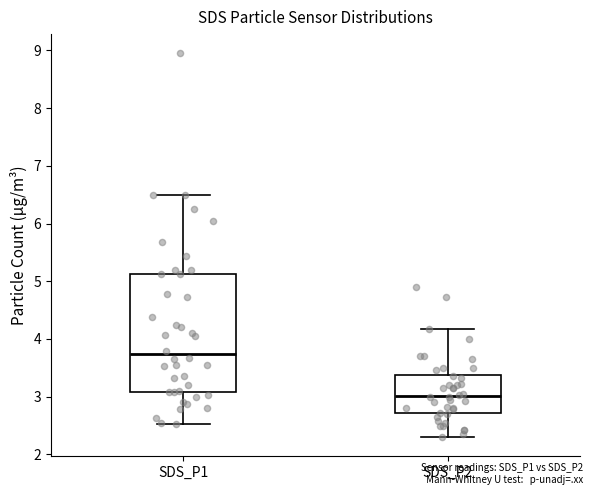

Reading left to right, read every box against the y-axis: the position of its median line, the range the box covers, and the ends of its whiskers. The values are not printed on the chart, so give them approximately, as read against the axis.

SDS_P1: median 3.7, box 3.1 to 5.1, whiskers 2.5 to 6.5
SDS_P2: median 3.0, box 2.7 to 3.4, whiskers 2.3 to 4.2